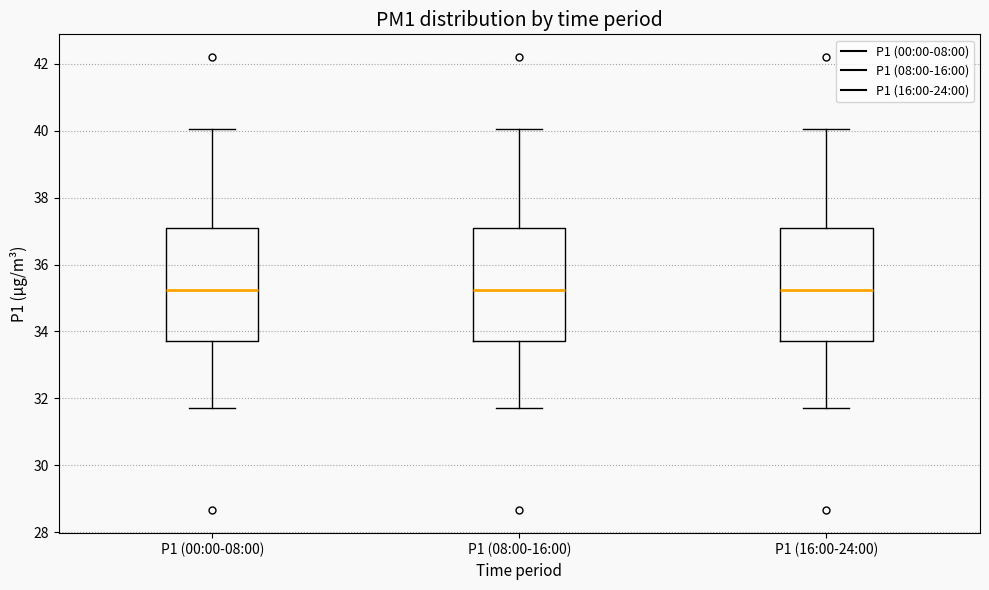

Where is the lower edge of the box for P1 (08:00-16:00) on the y-axis? The values are not printed on the chart, so give them approximately, as read against the axis.

33.8